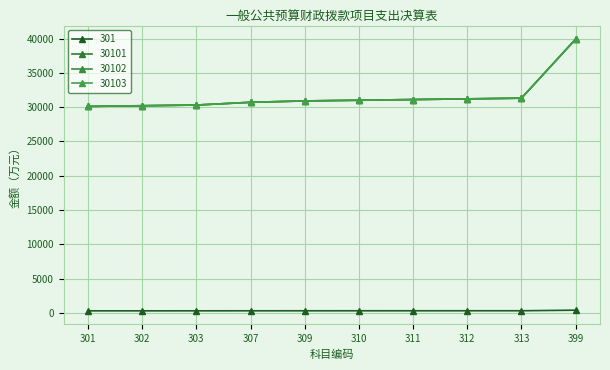

What is the value of the 301 point at the 9th from the left?

313